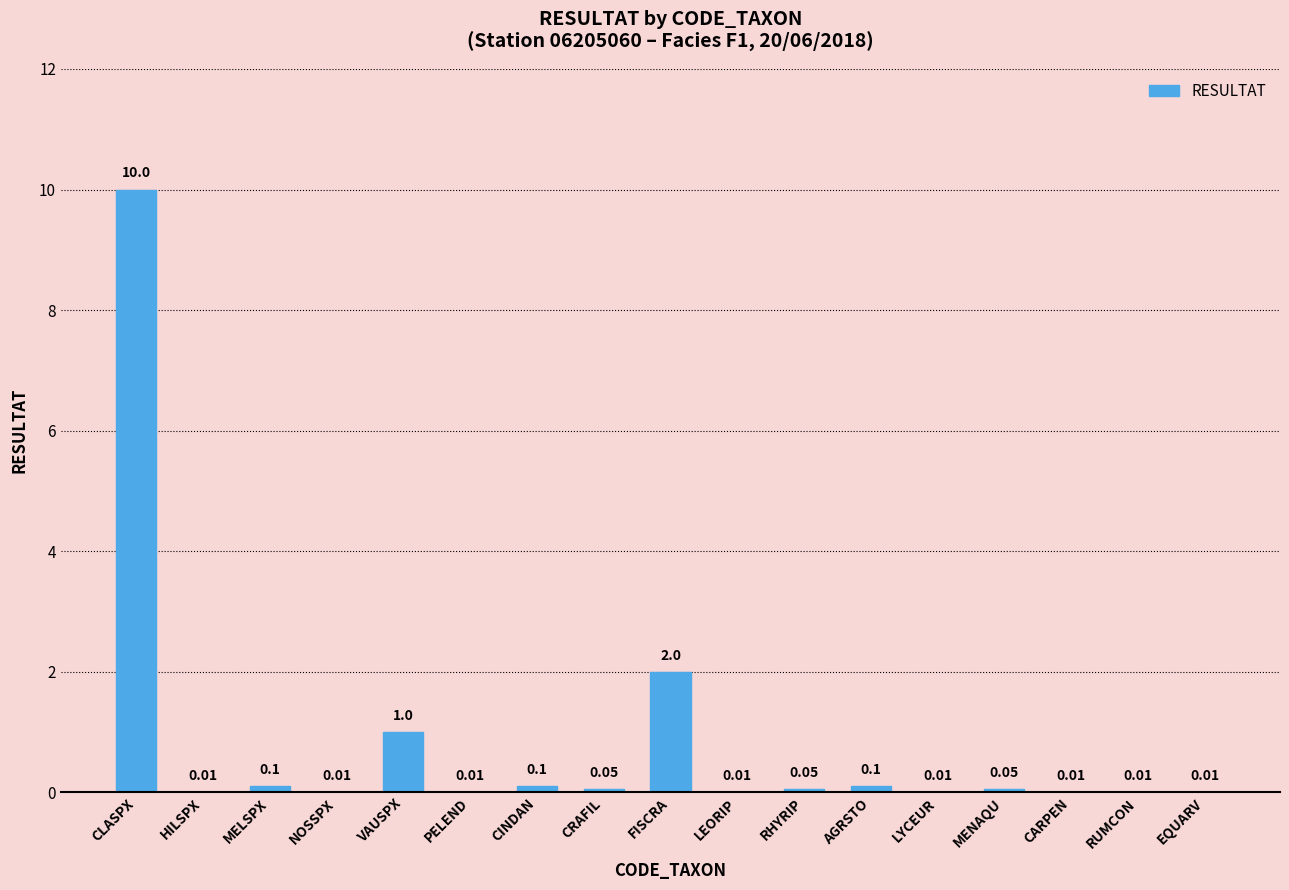

Which label corresponds to the largest value in the chart?

CLASPX